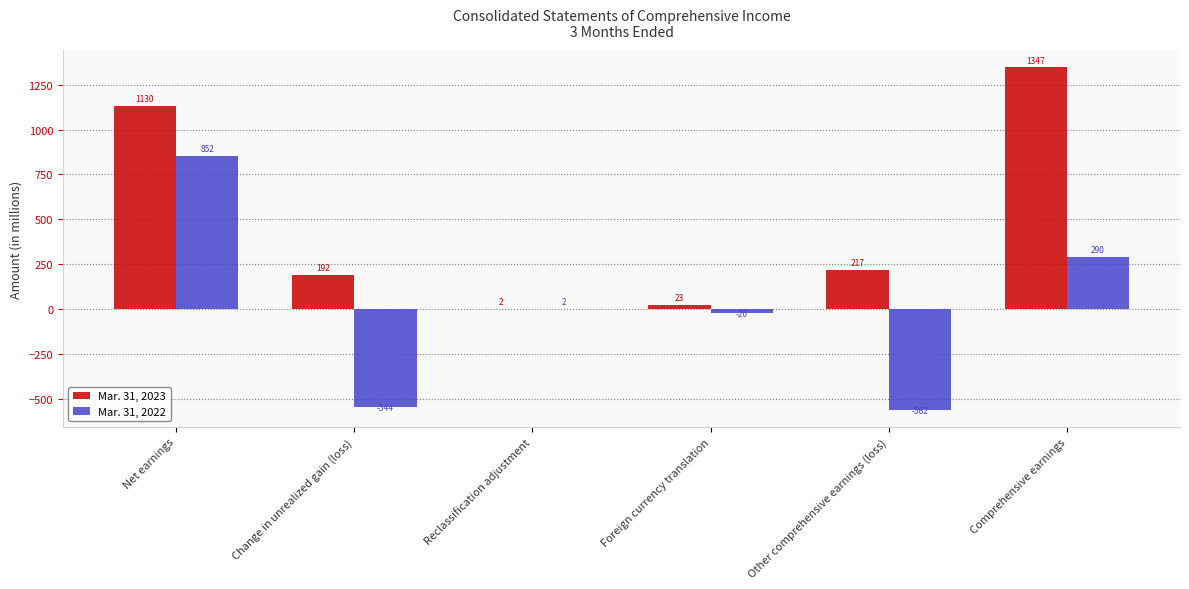

What is the average value of the Mar. 31, 2022 series?

3